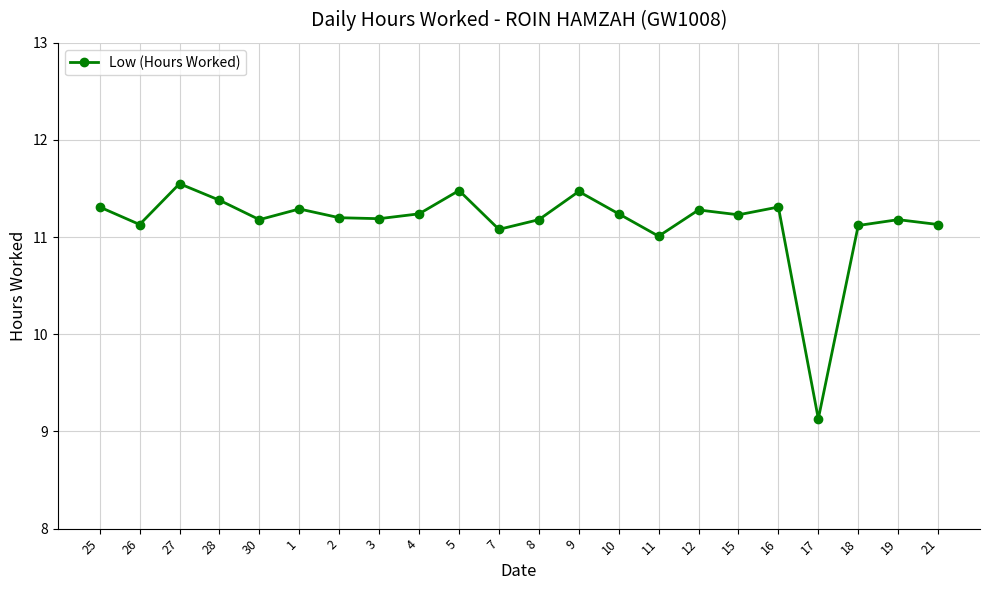

What is the value of the 16th point from the left?

11.3